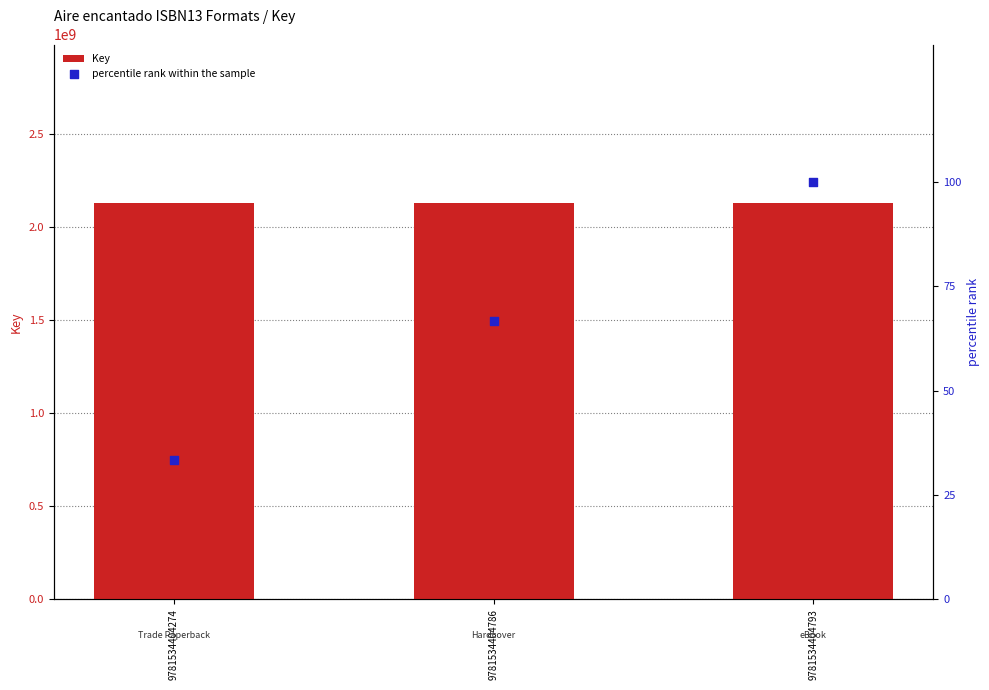

Which series has the largest total across all categories?

Key